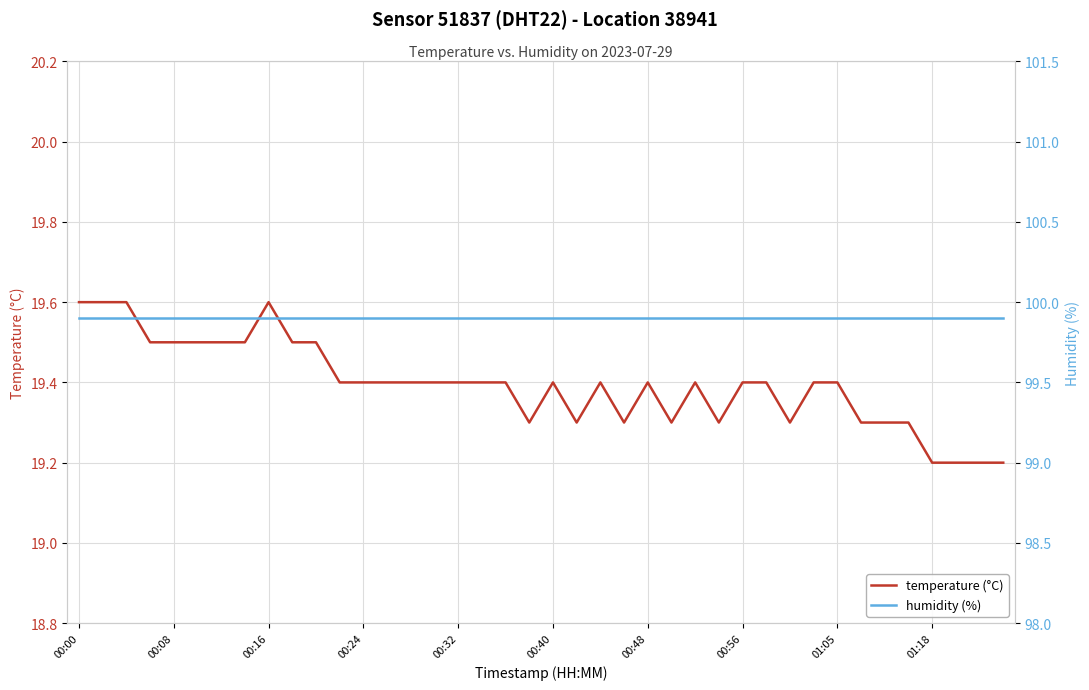

The value of temperature (°C) at 30 is 11.1. True or false?

False